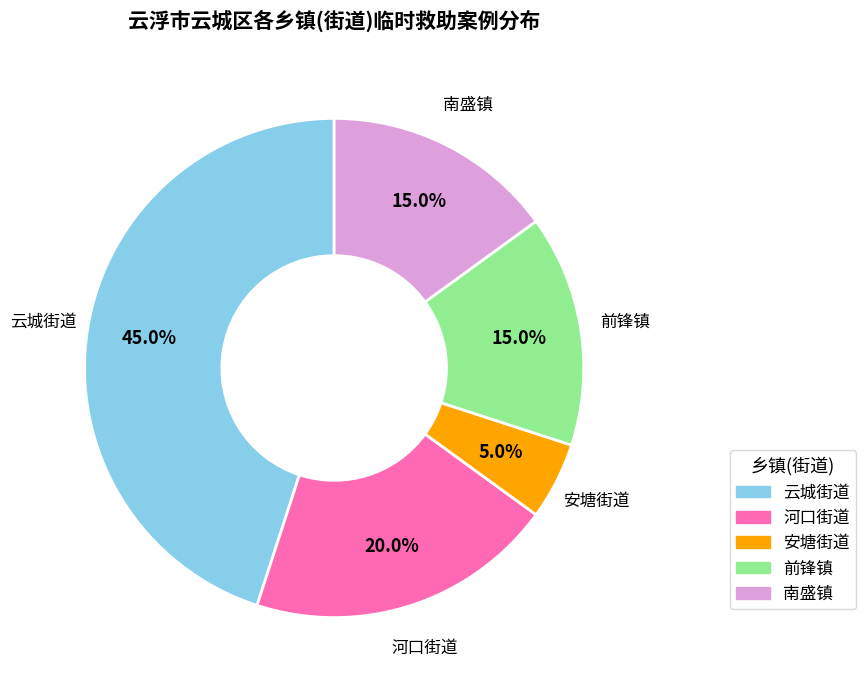

The 河口街道 slice represents 13% of the pie. True or false?

False